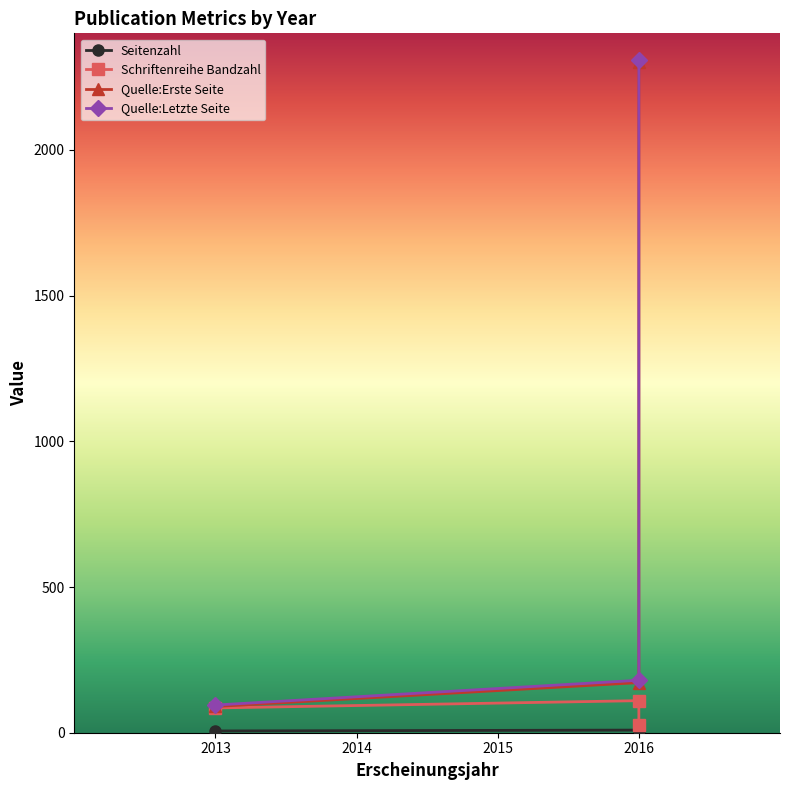

What is the maximum value shown in the chart?

2310